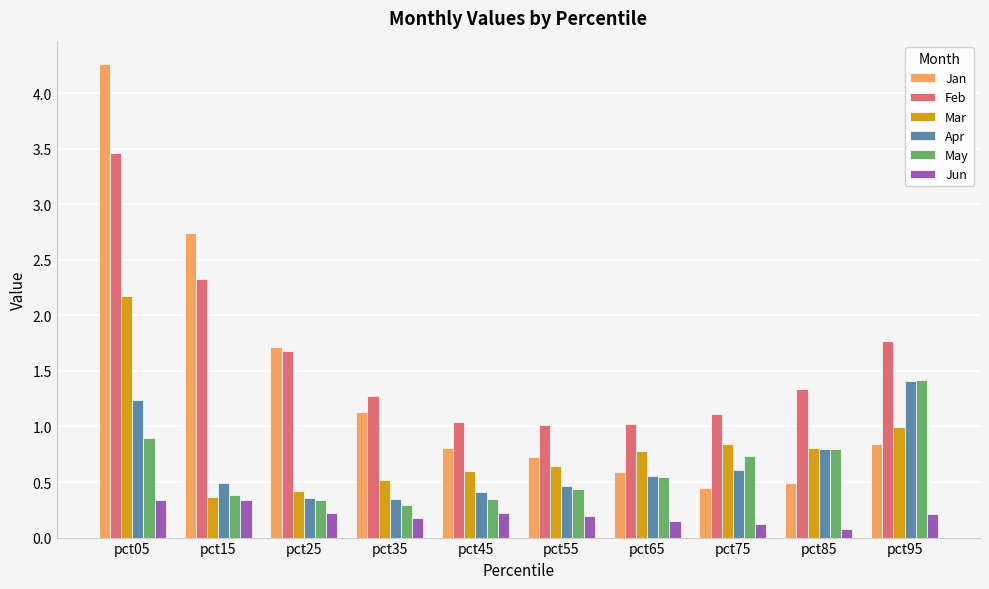

How many bars are there in total?

60